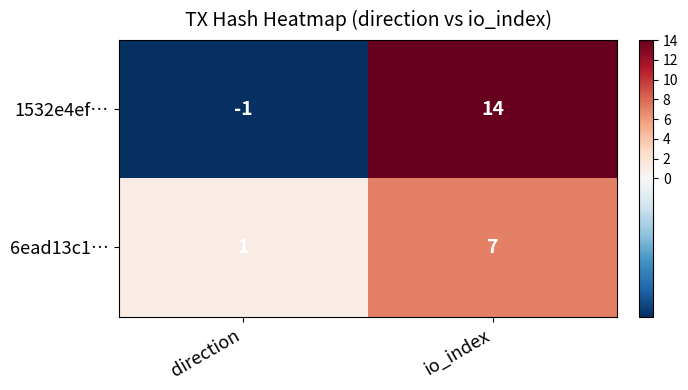

Reading left to right, what are all the values shown in this chart?

1532e4ef…: direction=-1	io_index=14
6ead13c1…: direction=1	io_index=7